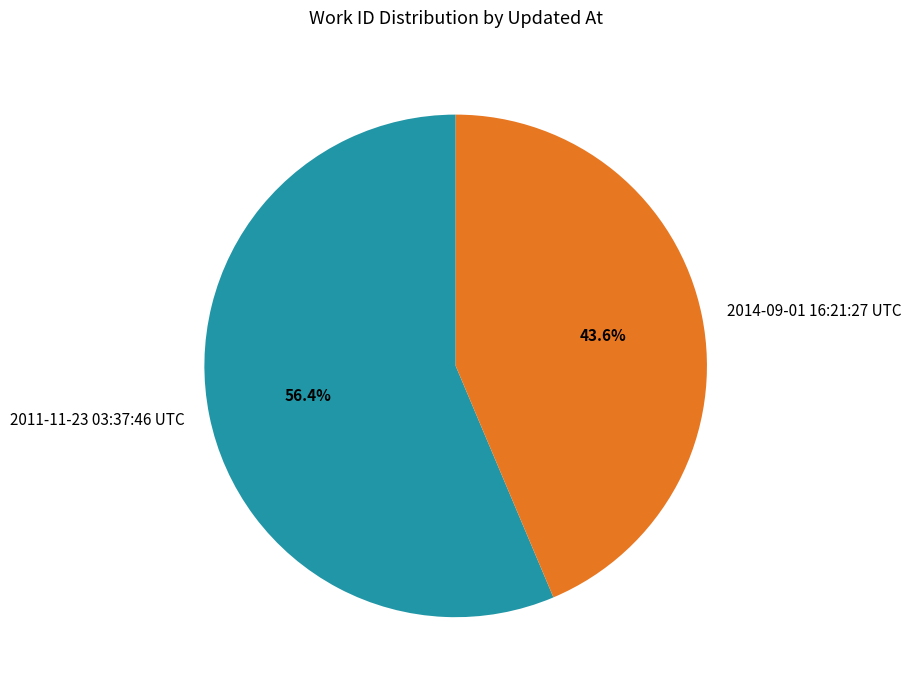

What percentage is the 2014-09-01 16:21:27 UTC slice, to the nearest percent?

44%